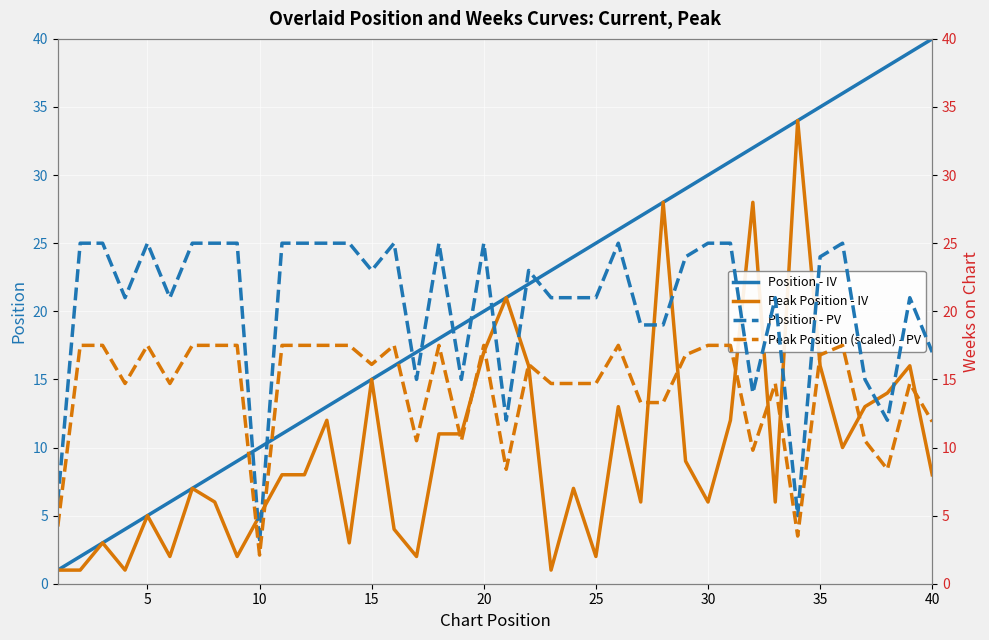

True or false: Peak Position - IV and Peak Position - PV intersect in this chart.

True